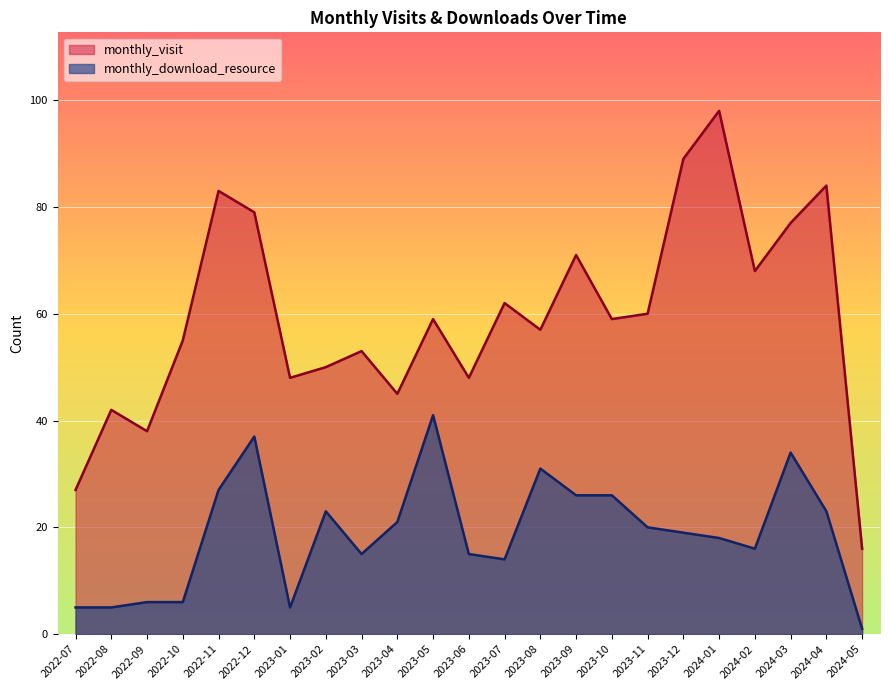

Reading right to left, extract all data points from this chart.

monthly_visit: 2024-05=16	2024-04=84	2024-03=77	2024-02=68	2024-01=98	2023-12=89	2023-11=60	2023-10=59	2023-09=71	2023-08=57	2023-07=62	2023-06=48	2023-05=59	2023-04=45	2023-03=53	2023-02=50	2023-01=48	2022-12=79	2022-11=83	2022-10=55	2022-09=38	2022-08=42	2022-07=27
monthly_download_resource: 2024-05=1	2024-04=23	2024-03=34	2024-02=16	2024-01=18	2023-12=19	2023-11=20	2023-10=26	2023-09=26	2023-08=31	2023-07=14	2023-06=15	2023-05=41	2023-04=21	2023-03=15	2023-02=23	2023-01=5	2022-12=37	2022-11=27	2022-10=6	2022-09=6	2022-08=5	2022-07=5